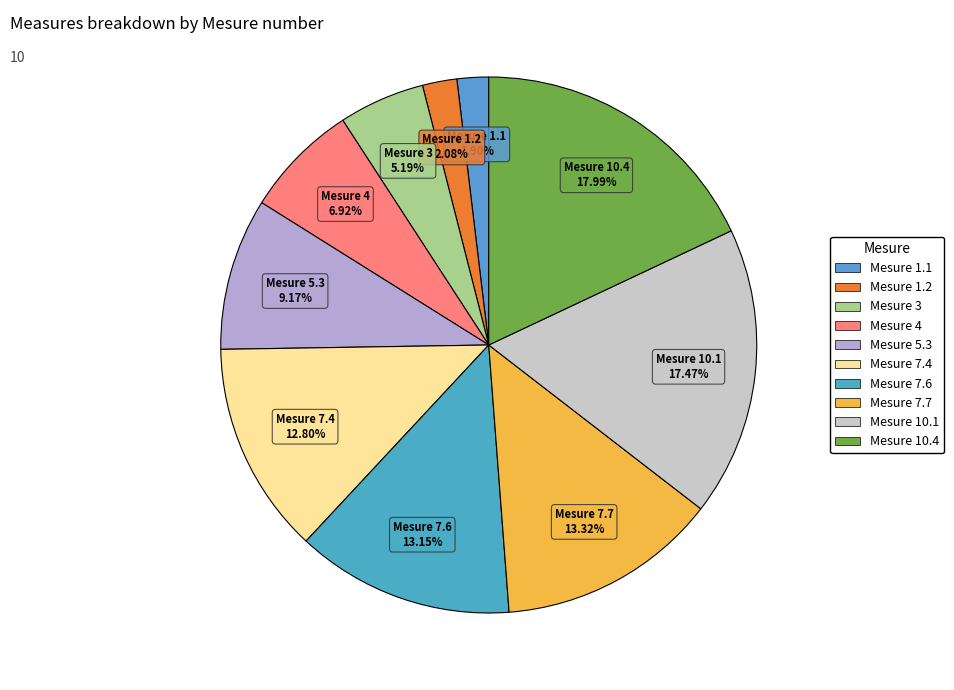

To the nearest percent, what is the difference between the largest and smallest slice percentages?

16%